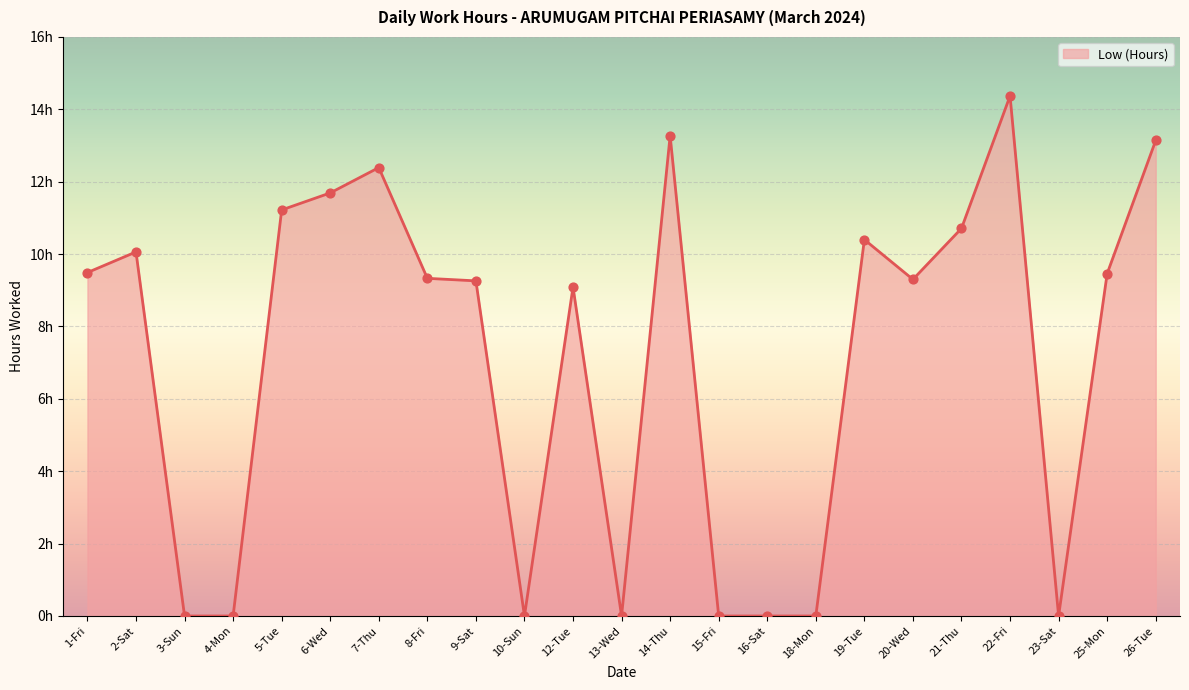

What is the ratio of the value at 22-Fri to the value at 14-Thu?

1.1